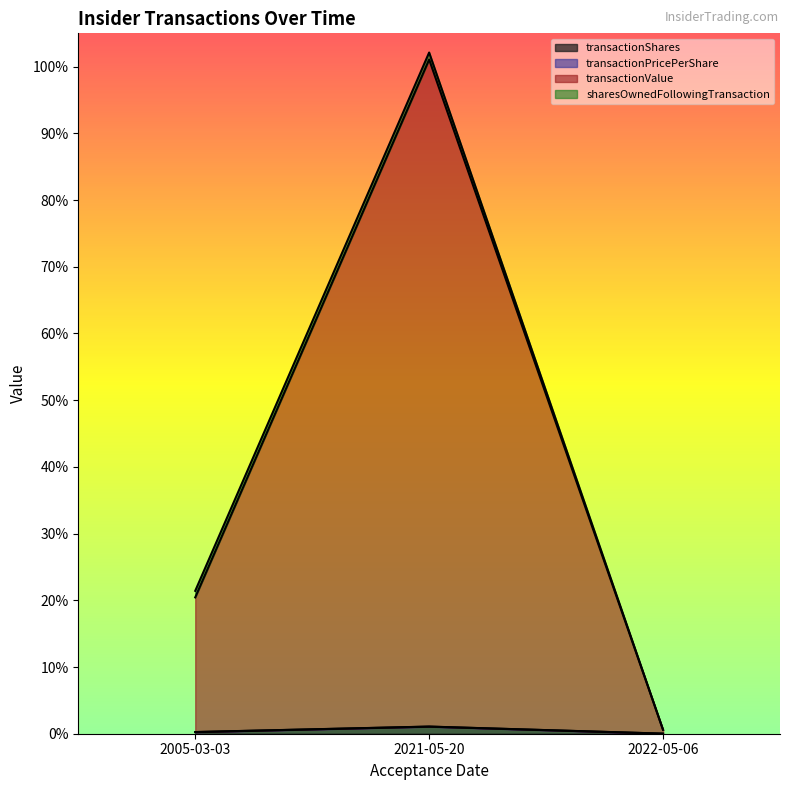

What is the total value across all series at 2021-05-20?

1.0